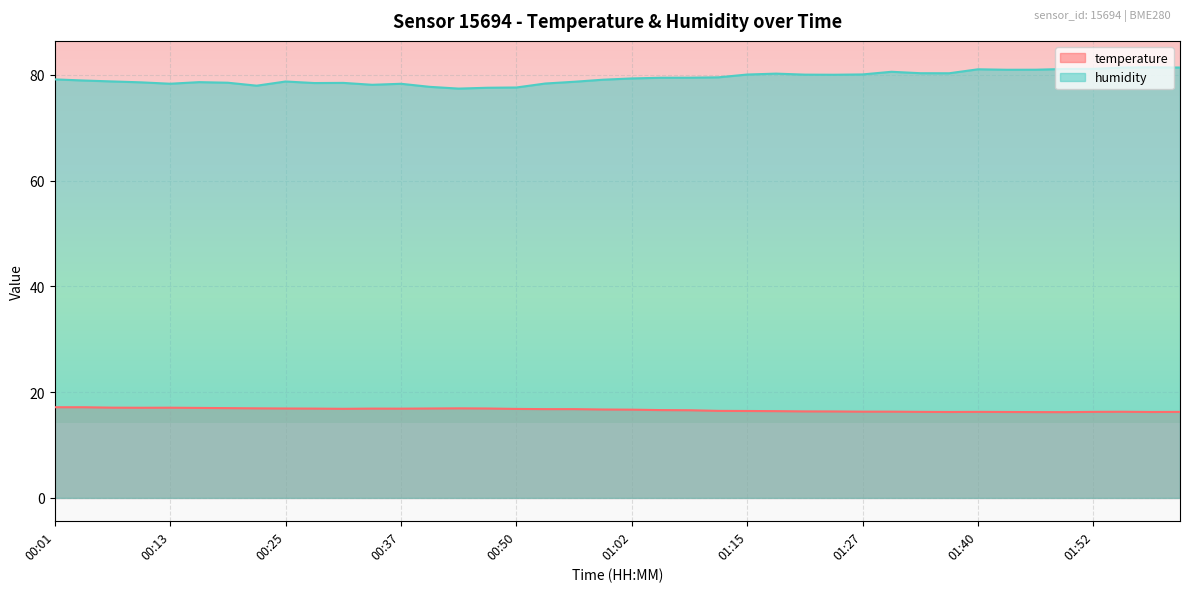

Reading left to right, what are all the values shown in this chart?

temperature: 00:01=17.1	00:04=17.1	00:07=17.1	00:10=17.1	00:13=17.1	00:16=17.0	00:19=17.0	00:22=16.9	00:25=16.9	00:28=16.9	00:31=16.9	00:34=16.9	00:37=16.9	00:40=16.9	00:43=16.9	00:47=16.9	00:50=16.8	00:53=16.8	00:56=16.8	00:59=16.7	01:02=16.7	01:05=16.6	01:08=16.6	01:11=16.5	01:15=16.4	01:18=16.4	01:21=16.4	01:24=16.4	01:27=16.3	01:30=16.3	01:34=16.3	01:37=16.2	01:40=16.3	01:43=16.2	01:46=16.2	01:49=16.2	01:52=16.3	01:55=16.3	01:58=16.2	02:01=16.3
humidity: 00:01=79.1	00:04=78.9	00:07=78.8	00:10=78.6	00:13=78.3	00:16=78.6	00:19=78.5	00:22=78.0	00:25=78.7	00:28=78.5	00:31=78.5	00:34=78.1	00:37=78.3	00:40=77.7	00:43=77.4	00:47=77.6	00:50=77.6	00:53=78.4	00:56=78.7	00:59=79.1	01:02=79.3	01:05=79.5	01:08=79.5	01:11=79.5	01:15=80.1	01:18=80.2	01:21=80.0	01:24=80.0	01:27=80.1	01:30=80.6	01:34=80.3	01:37=80.3	01:40=81.0	01:43=81.0	01:46=81.0	01:49=81.1	01:52=81.1	01:55=81.4	01:58=81.4	02:01=81.4